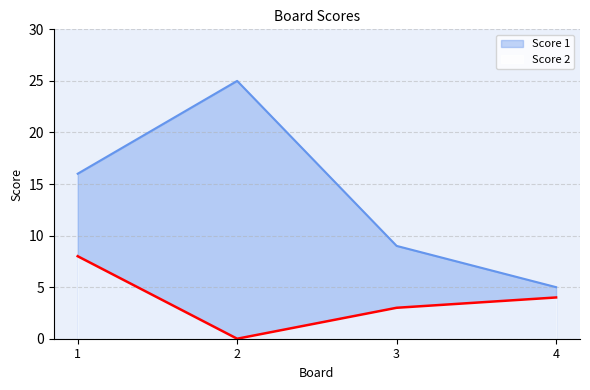

Is the value of Score 2 at 3 greater than the value of Score 1 at 4?

No